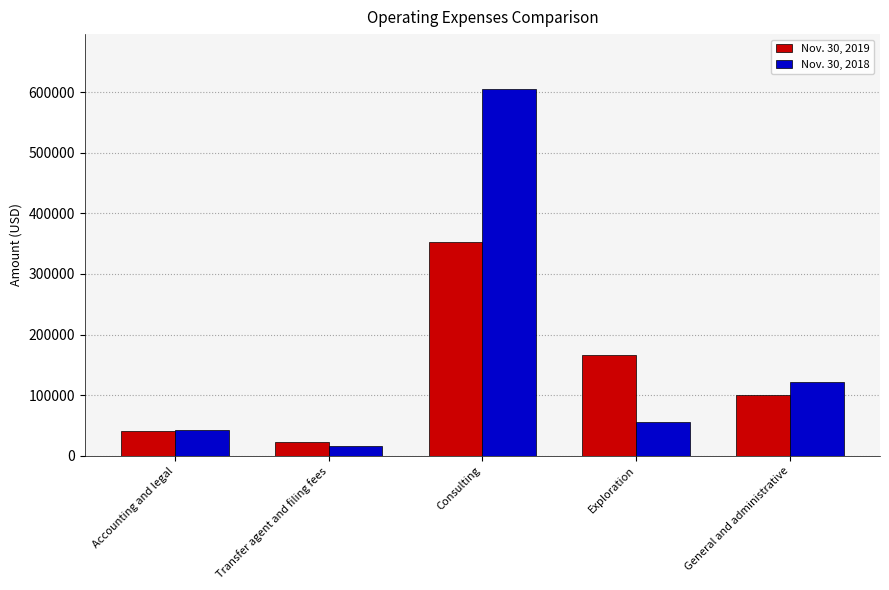

How many distinct data groups are displayed?

2